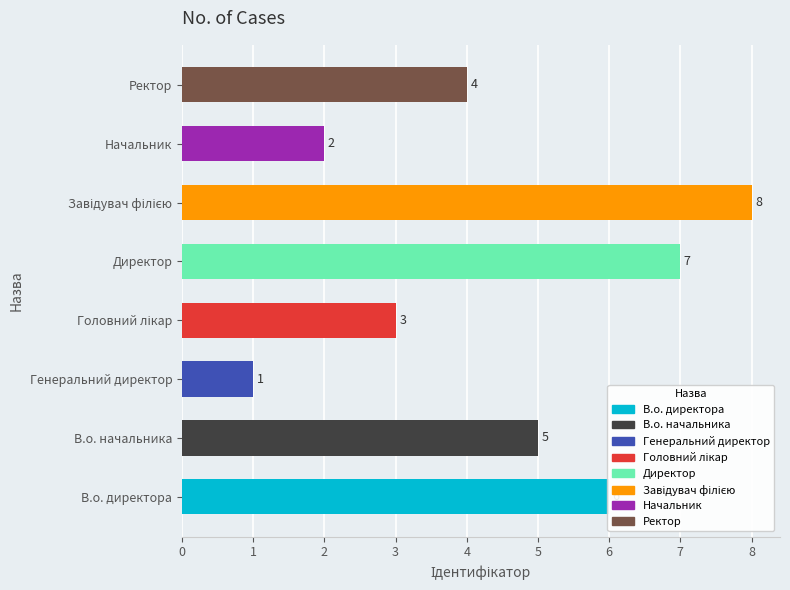

What is the sum of the values at В.о. директора and В.о. начальника?

11